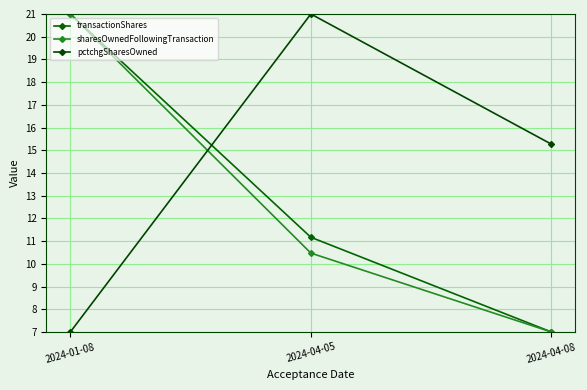

Is it true that transactionShares equals 7.0 at 2024-04-08?

True